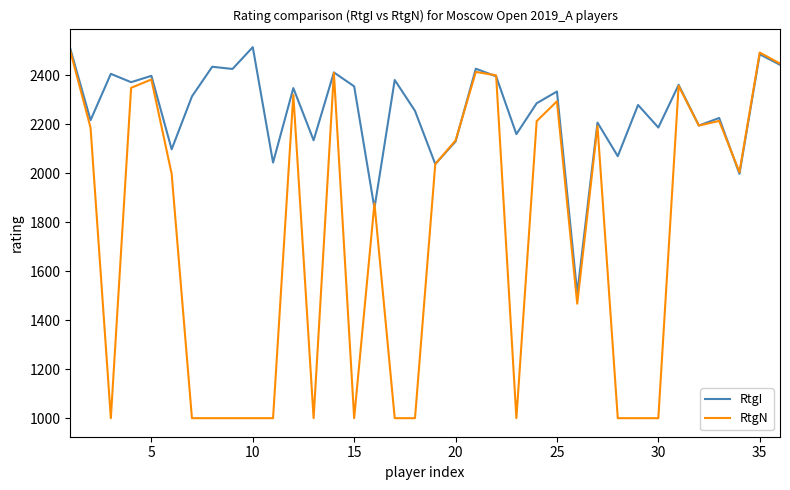

At how many categories does at least one series exceed 1194?

36